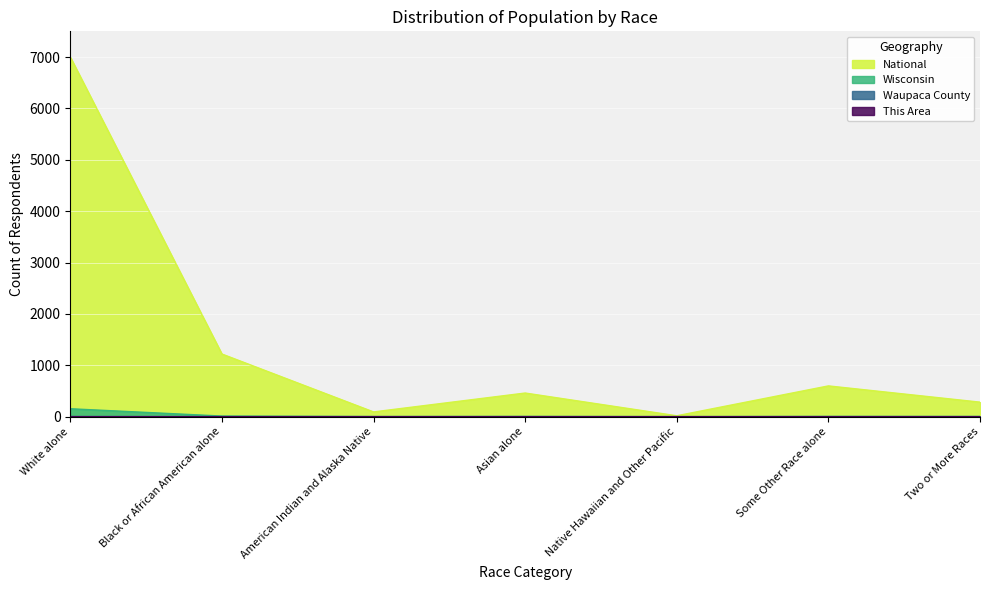

At which category does Wisconsin reach its first local peak?

Asian alone